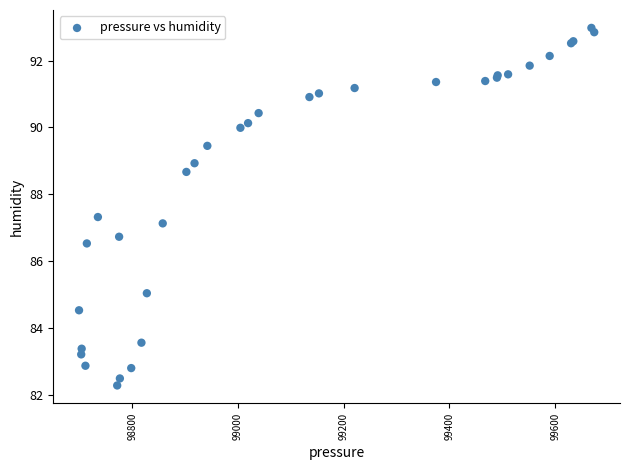

What Y value in the scatter plot is closest to 87?

87.1